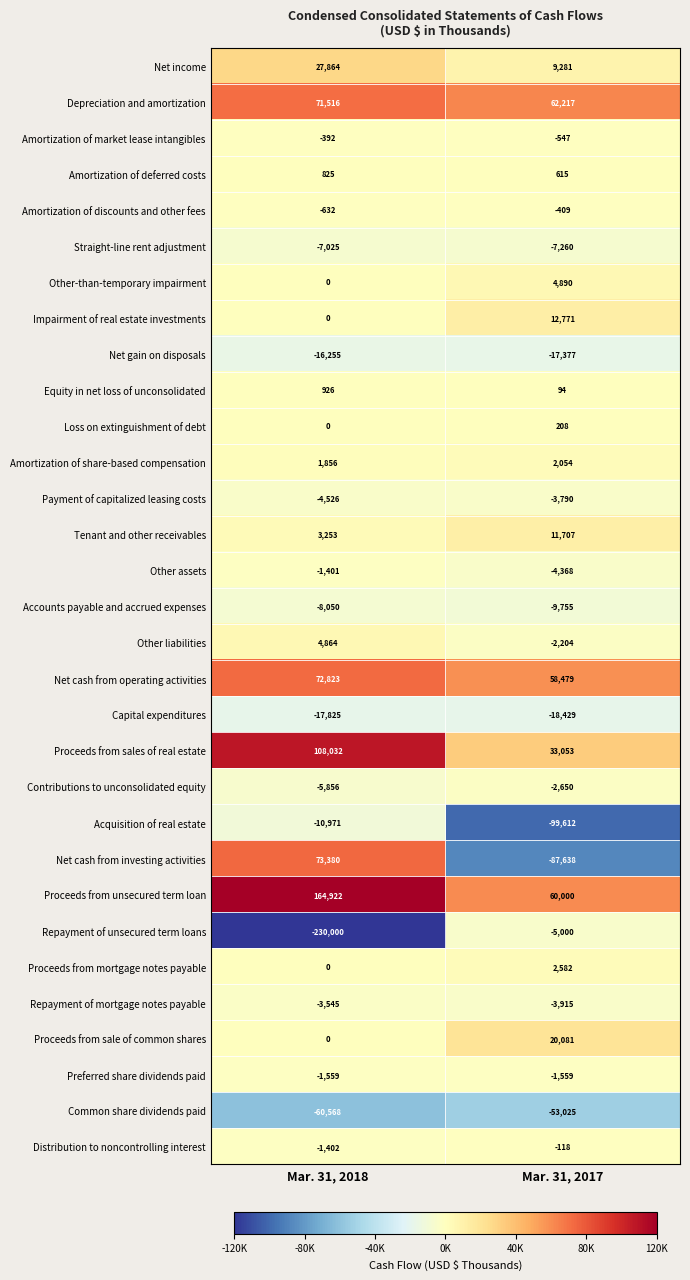

The value of Payment of capitalized leasing costs at Mar. 31, 2017 is -3790. True or false?

True